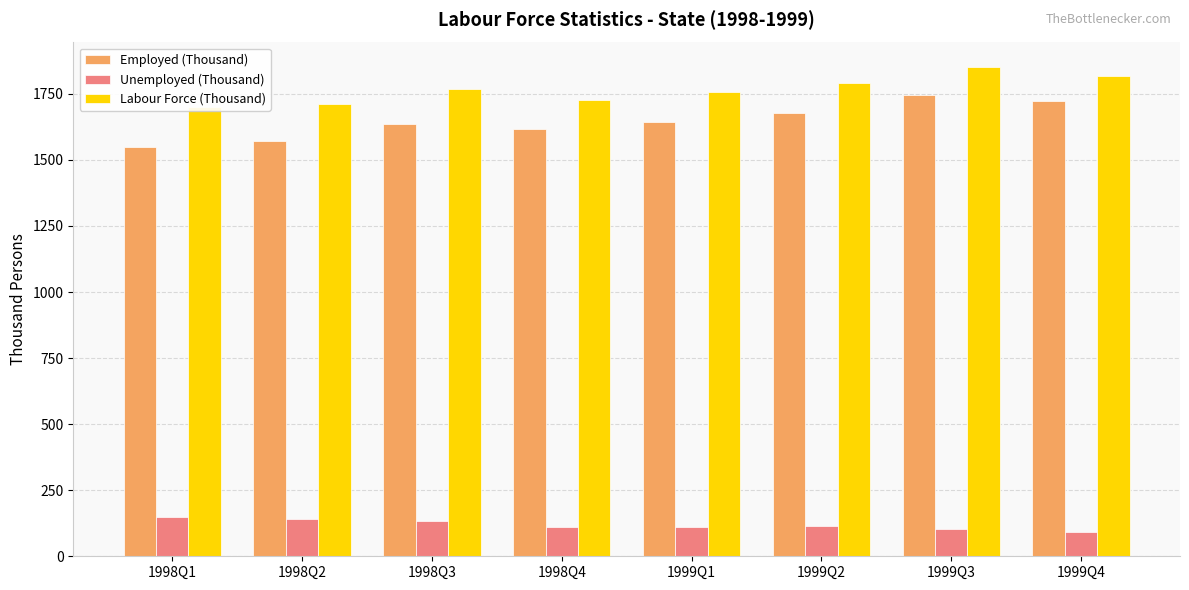

What is the maximum value shown in the chart?

1851.7